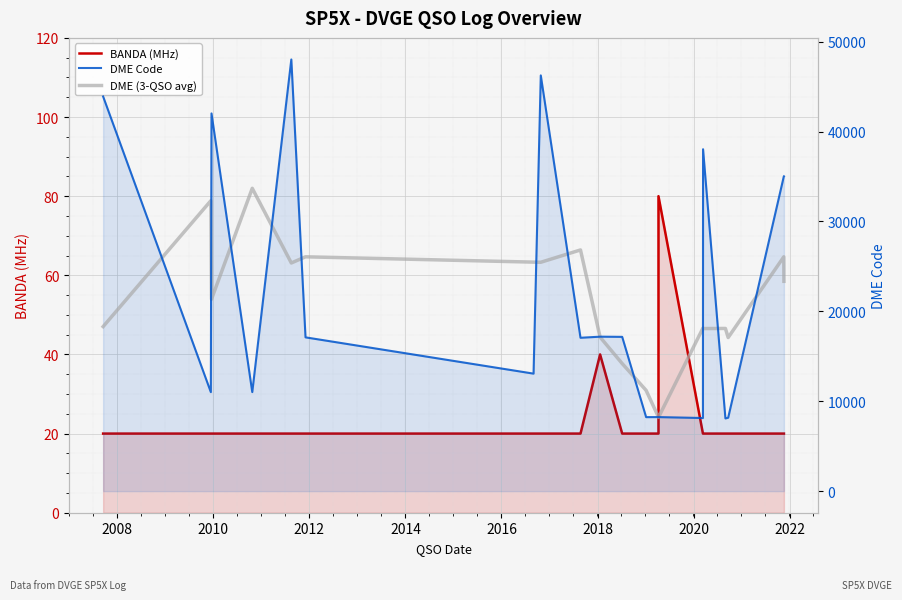

What are all the series names shown in the legend?

BANDA (MHz), DME Code, DME (3-QSO avg)